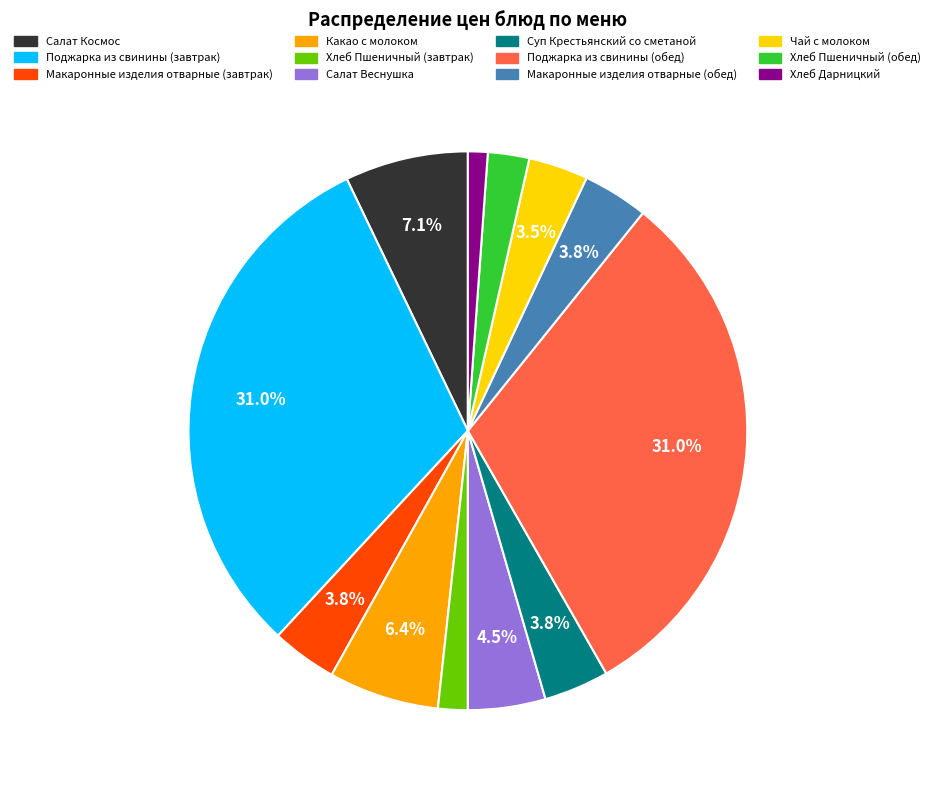

Is there a majority slice in this chart?

No